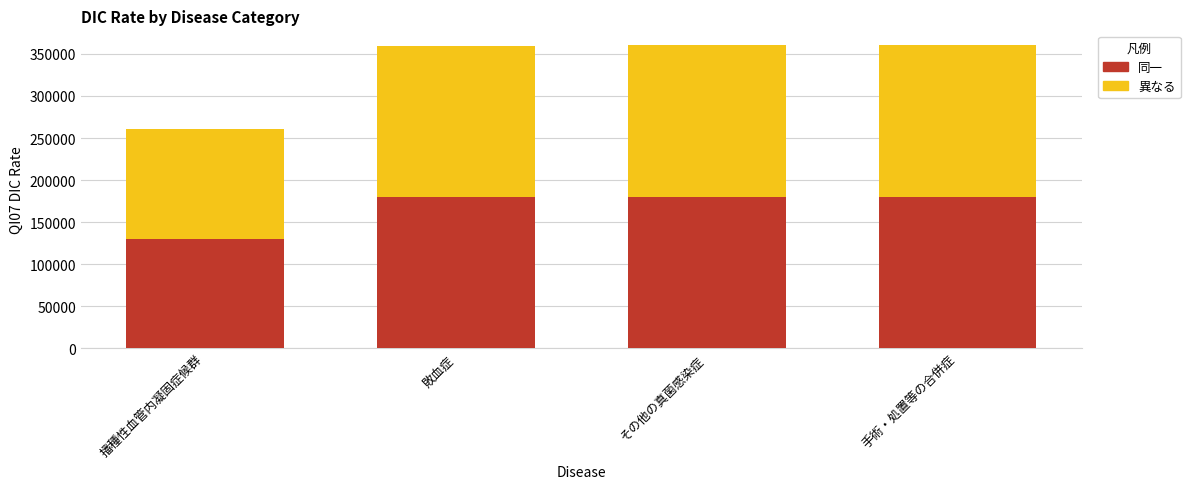

The value of 同一 at 播種性血管内凝固症候群 is 223644. True or false?

False